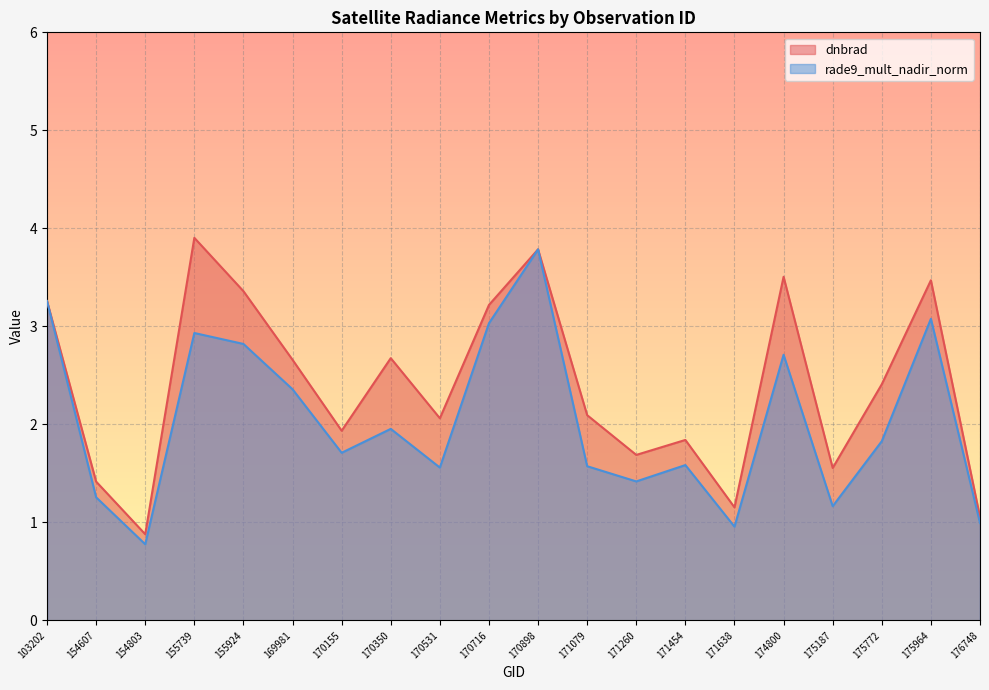

What is the difference between the second highest and second lowest values in the rade9_mult_nadir_norm series?

2.3